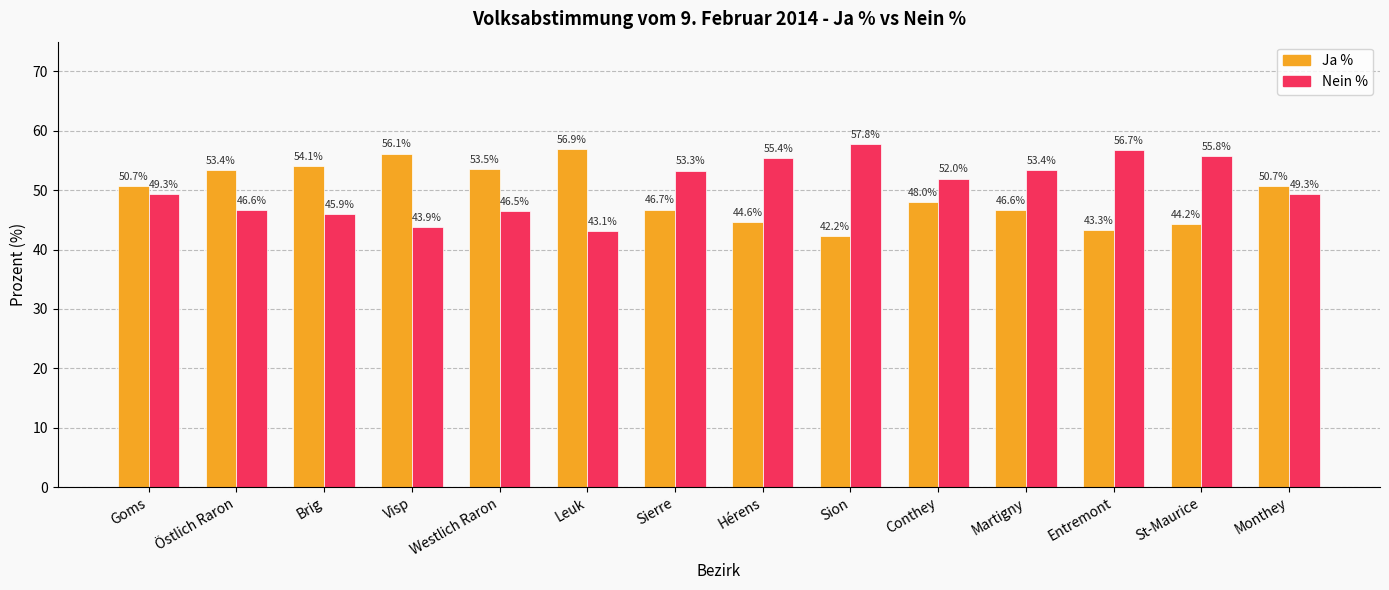

Is the value of Ja % at Goms greater than the value of Nein % at Visp?

Yes